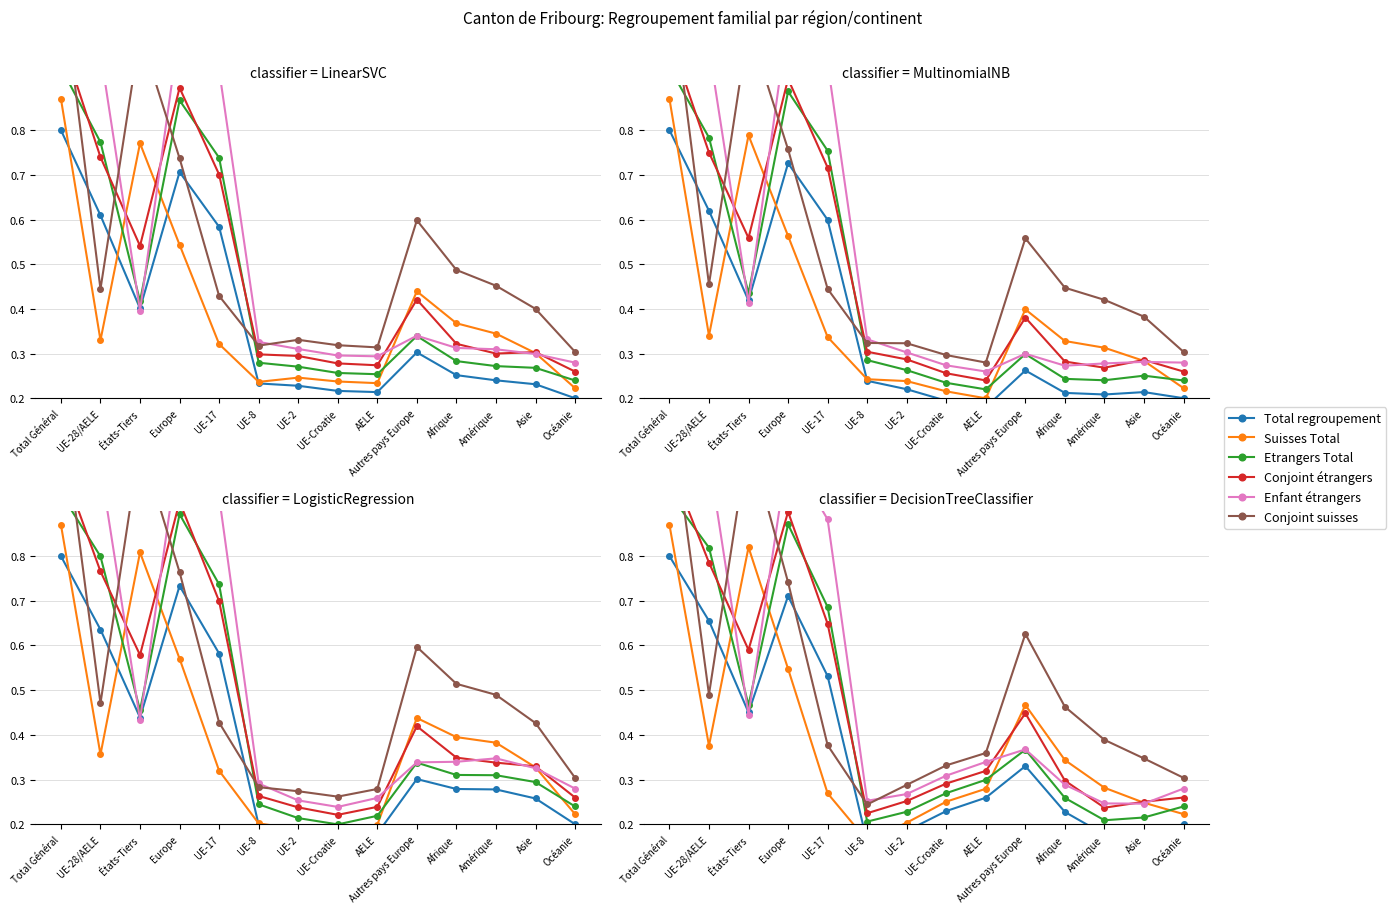

What value does the Conjoint/-e etrangers series have at AELE?

0.3